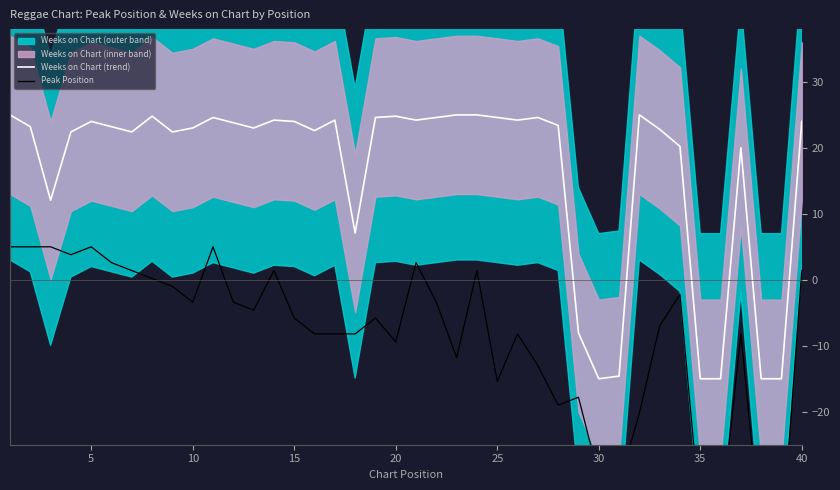

What is the minimum value for Weeks on Chart (trend)?

-15.0